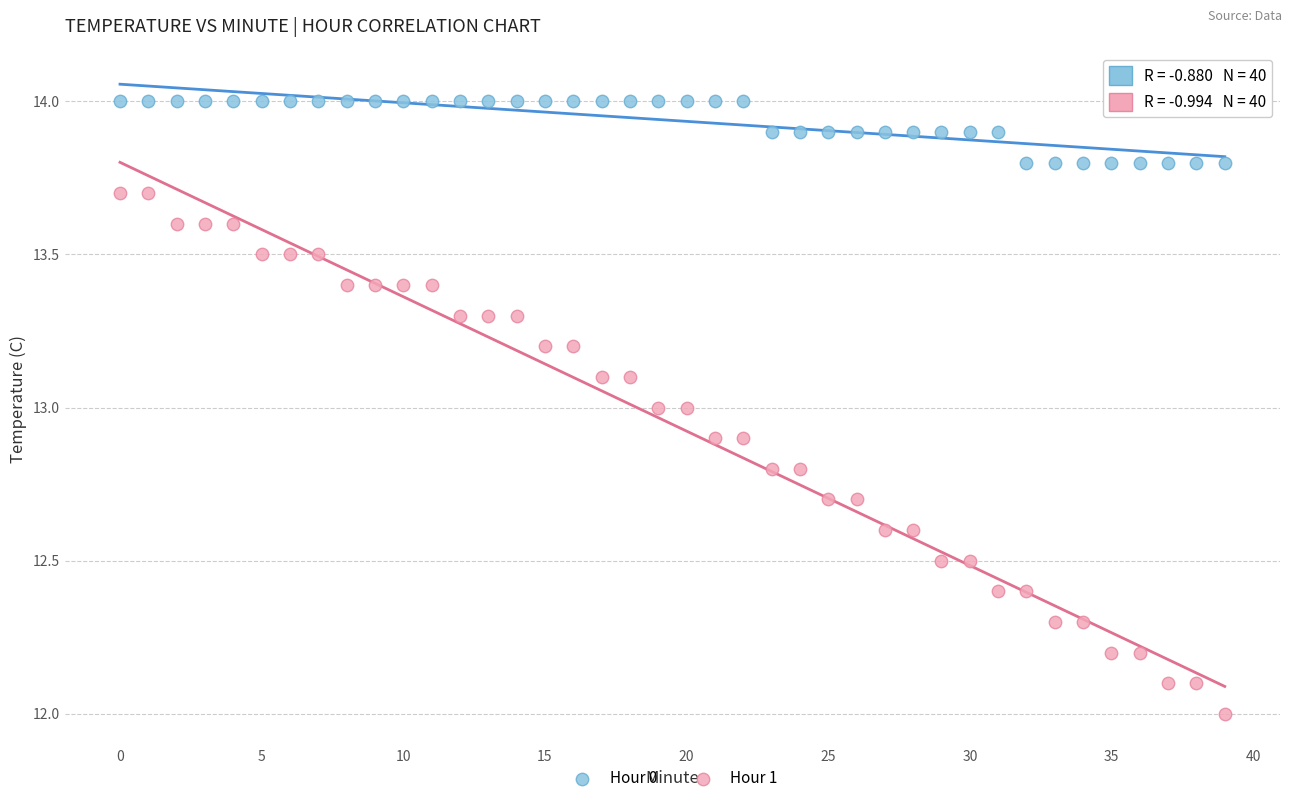

Which series has the widest spread of Y values?

Hour 1